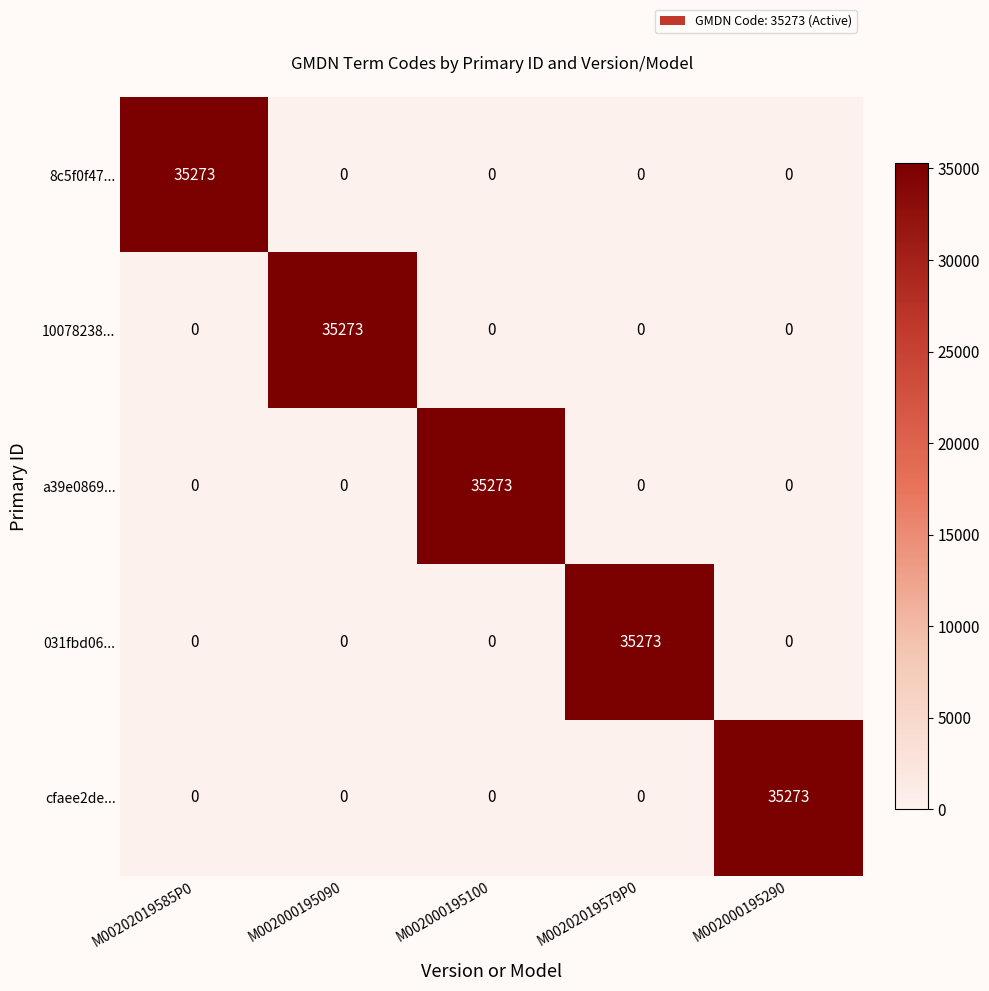

What value does the 8c5f0f47... series have at M00202019585P0, to the nearest 100?

35300